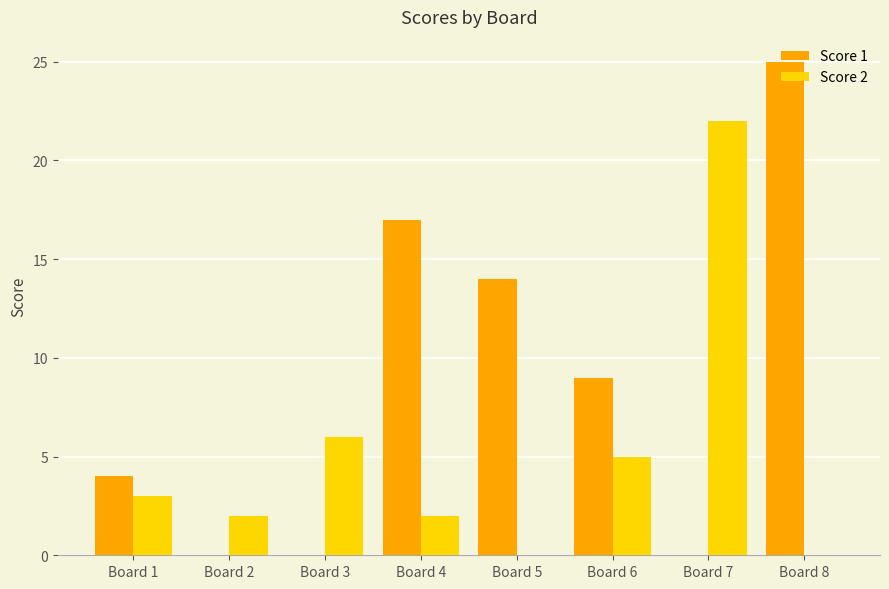

Reading left to right, what are all the values shown in this chart?

Score 1: Board 1=4	Board 2=0	Board 3=0	Board 4=17	Board 5=14	Board 6=9	Board 7=0	Board 8=25
Score 2: Board 1=3	Board 2=2	Board 3=6	Board 4=2	Board 5=0	Board 6=5	Board 7=22	Board 8=0